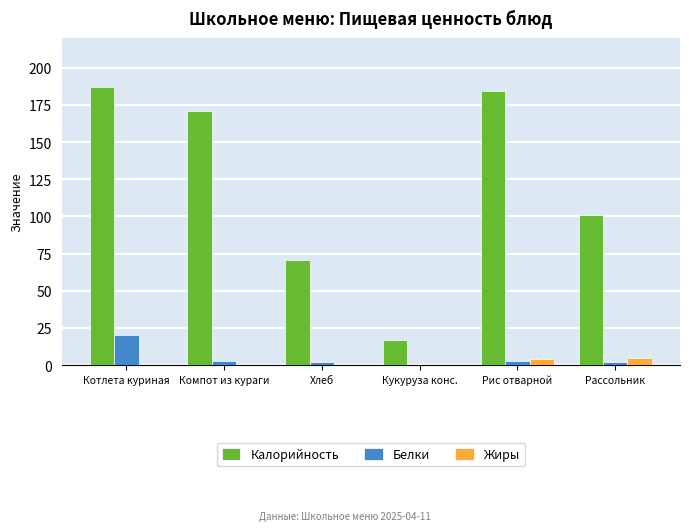

At which category is the sum across all series the highest?

Котлета куриная